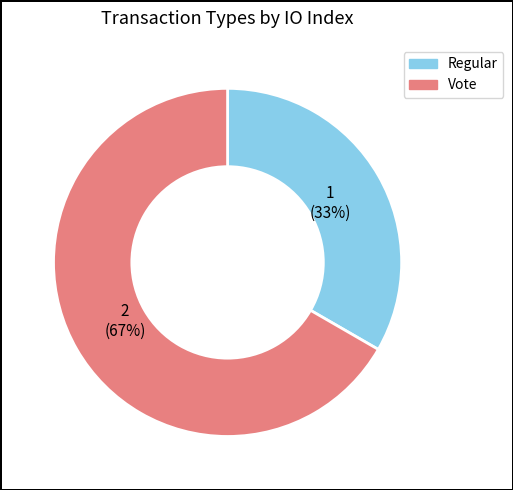

Is the sum of Regular and Vote greater than half?

Yes